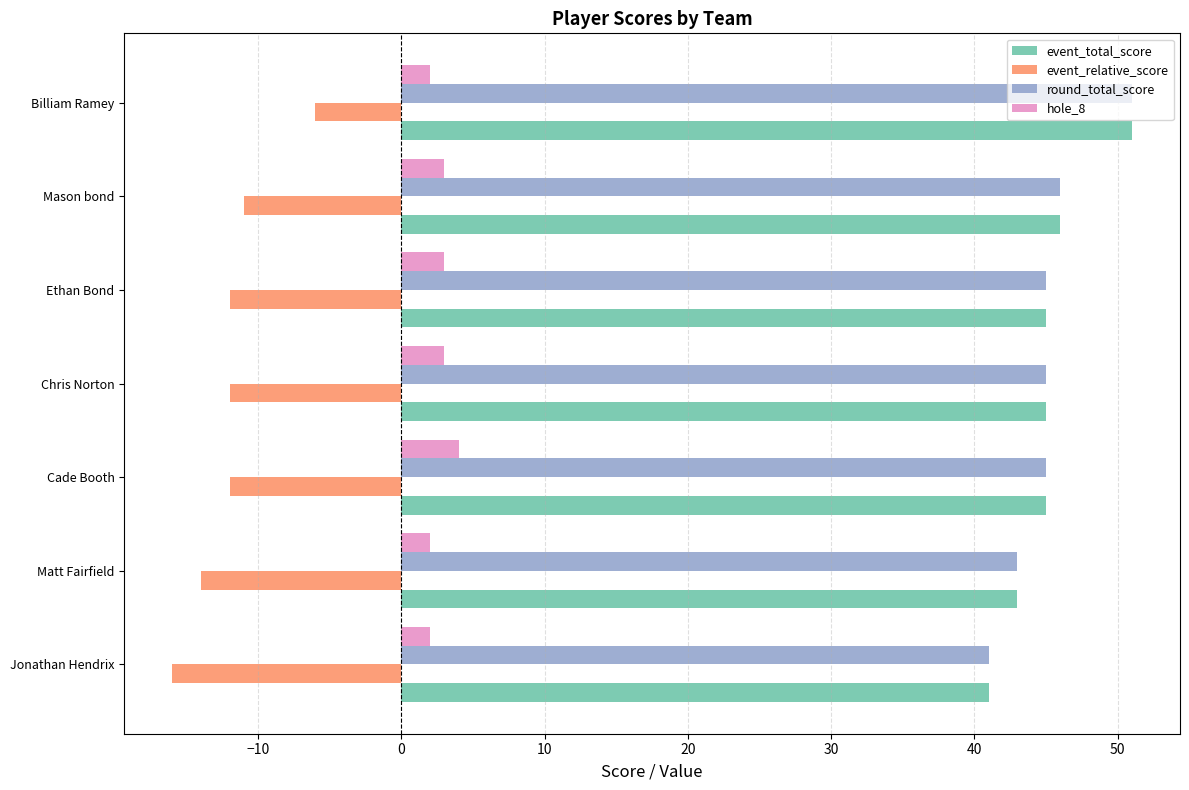

What is the spread (max minus min) of values at Chris Norton?

57